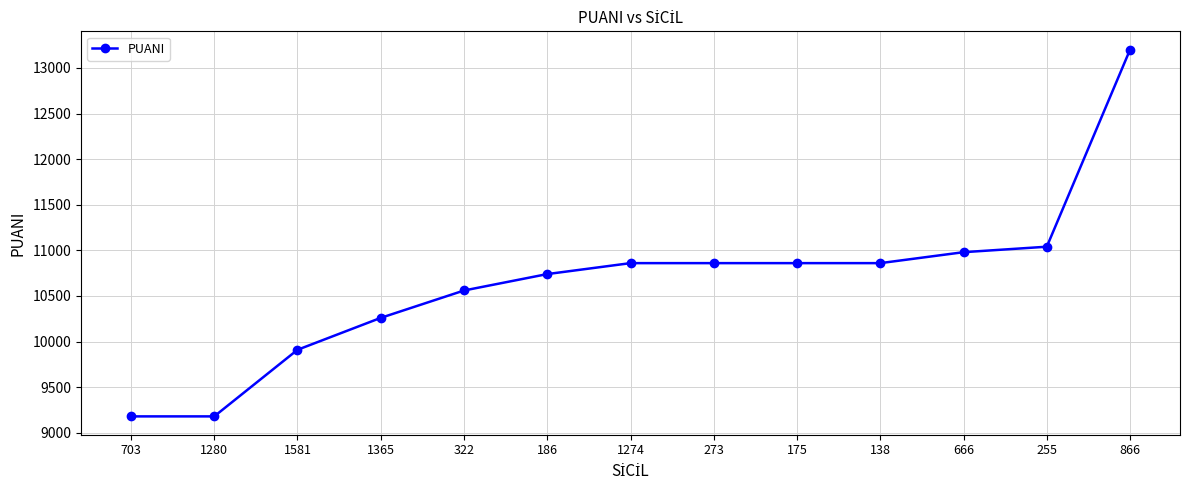

What is the greatest value displayed?

13200